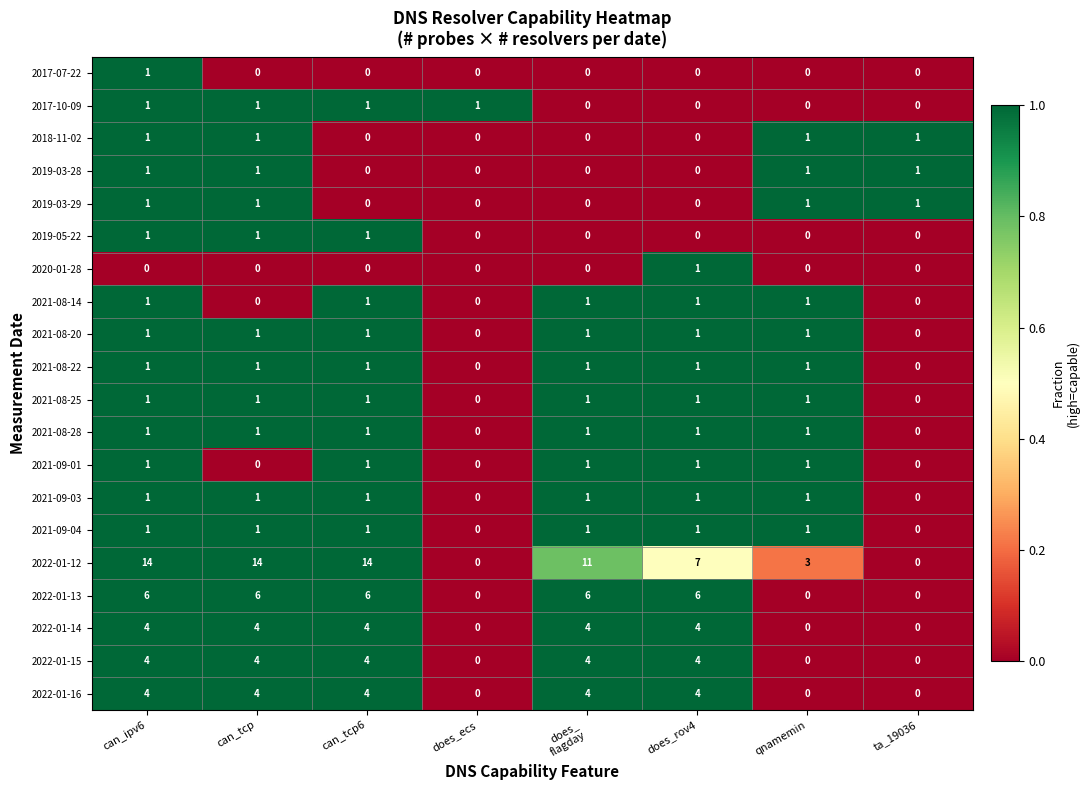

Count the number of categories in the chart.

8